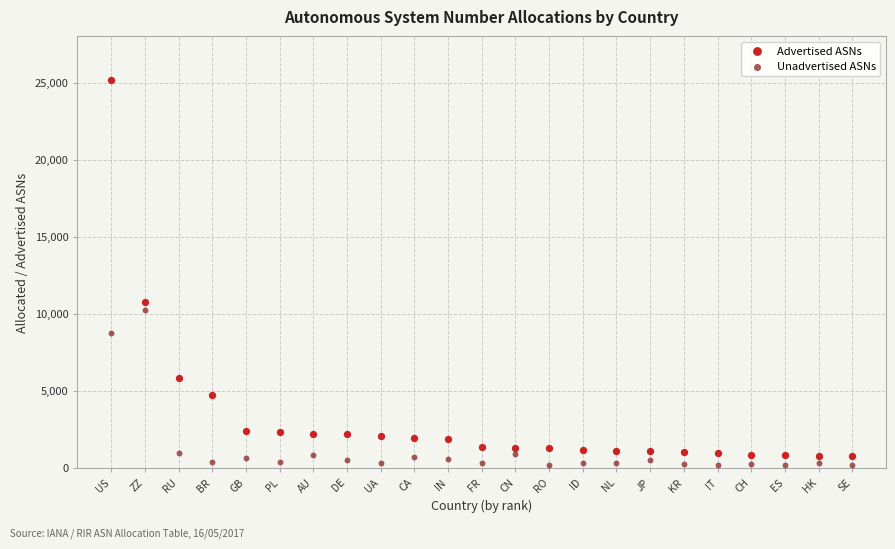

Across all data points, what is the range of Y values (max minus min)?

24962